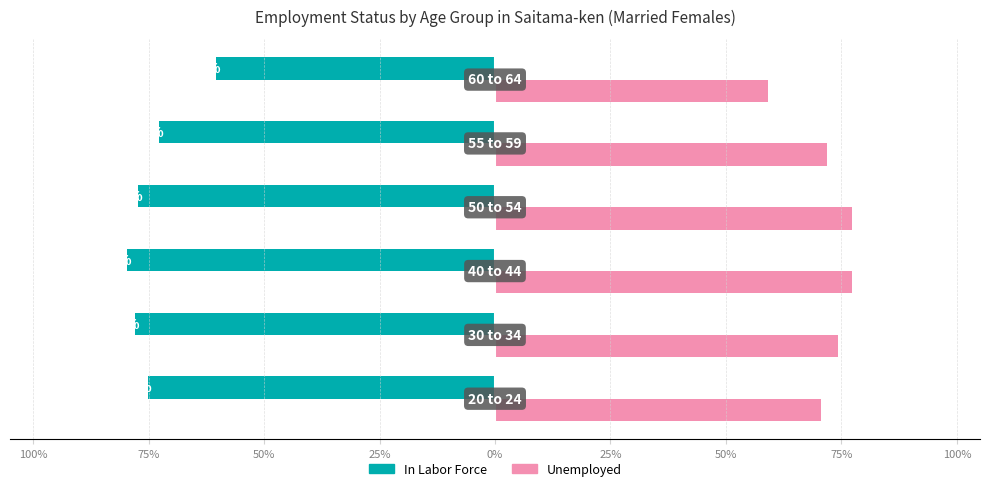

What is the smallest value displayed?

-79.7